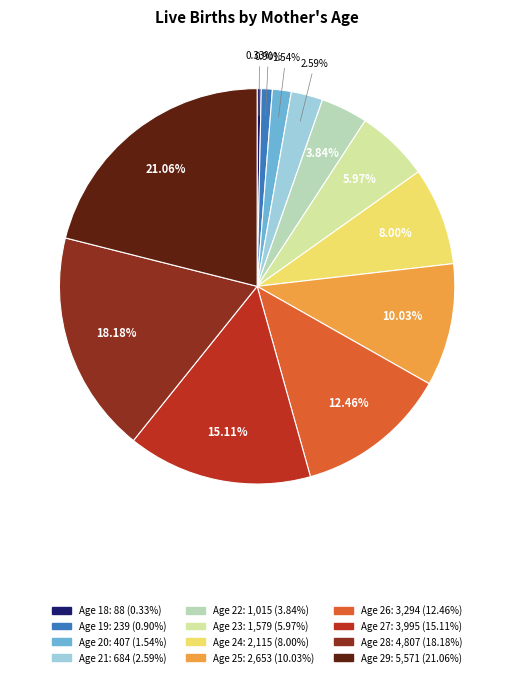

Which category has the biggest portion of the pie?

29